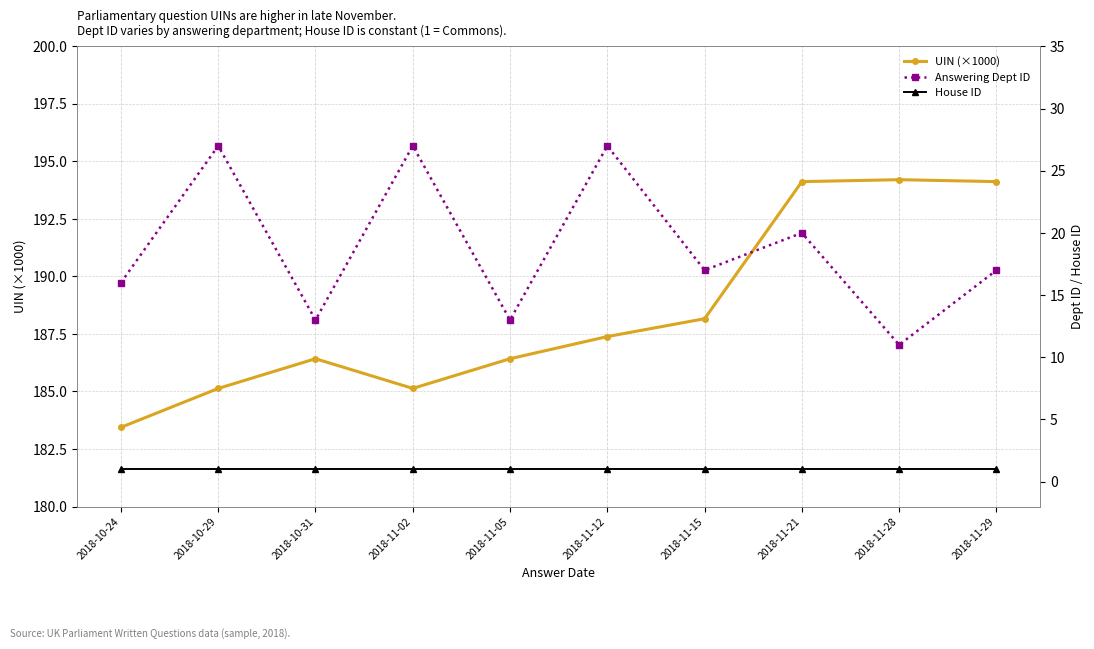

True or false: UIN (×1000) has more than 2 points higher than both neighbors.

False